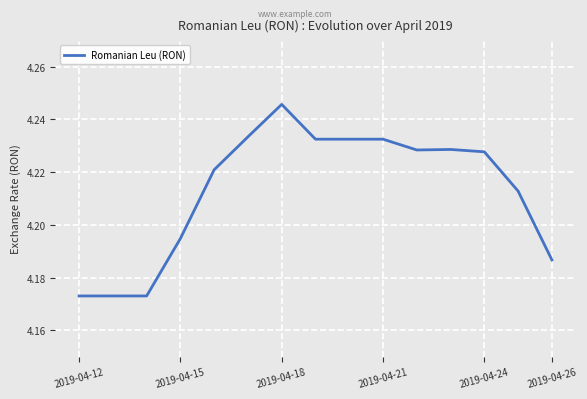

What is the maximum value shown in the chart?

4.2